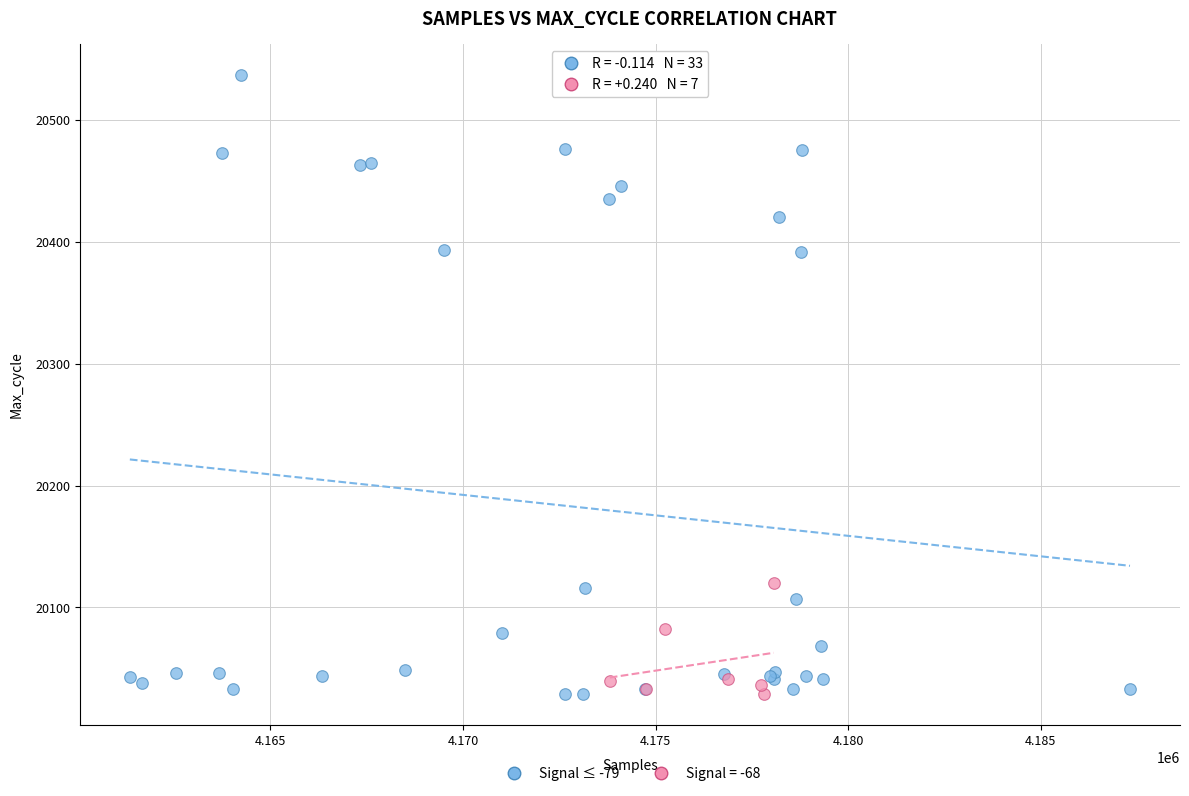

Which series contains the highest Y value?

Signal ≤ -79